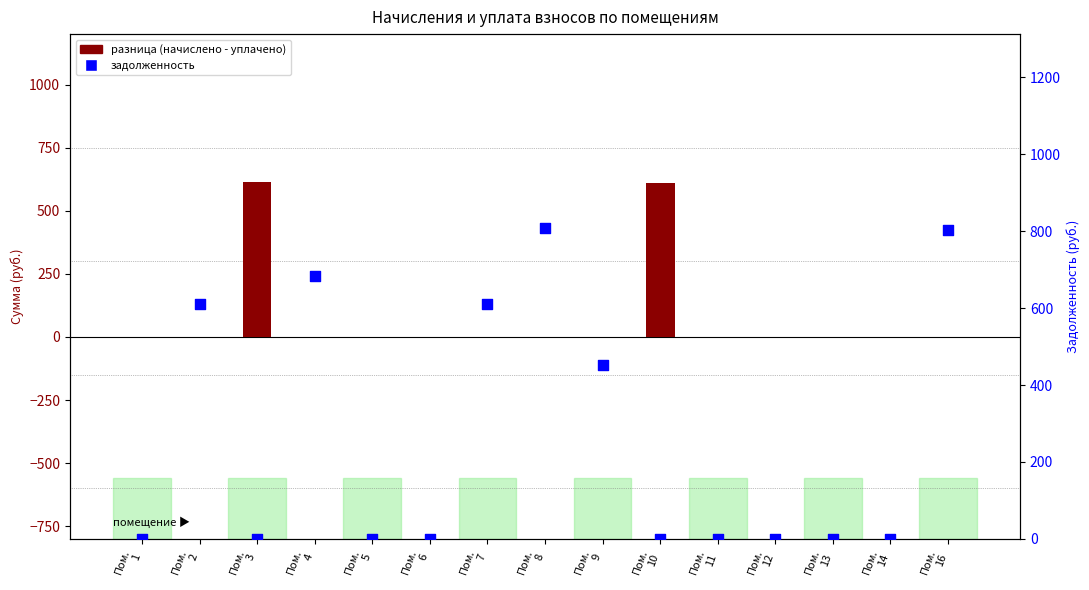

Is the value of задолженность at Пом.
16 greater than the value of разница (начислено - уплачено) at Пом.
9?

Yes